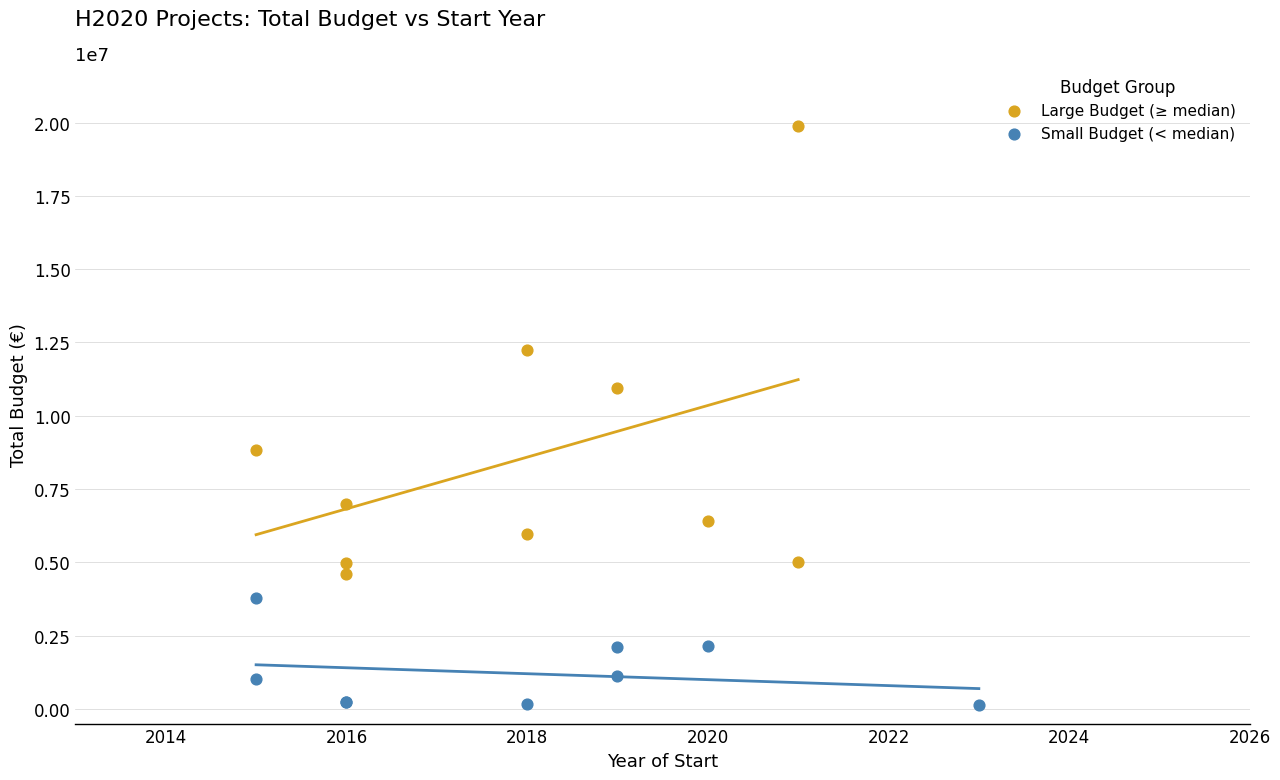

Which series contains the lowest Y value?

Small Budget (< median)